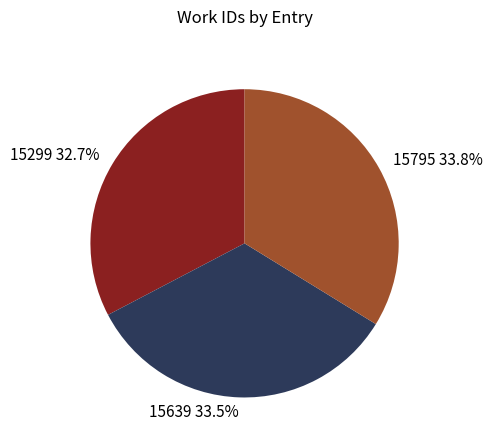

Combined, what portion of the pie is 15639 and 15795?

67.3%